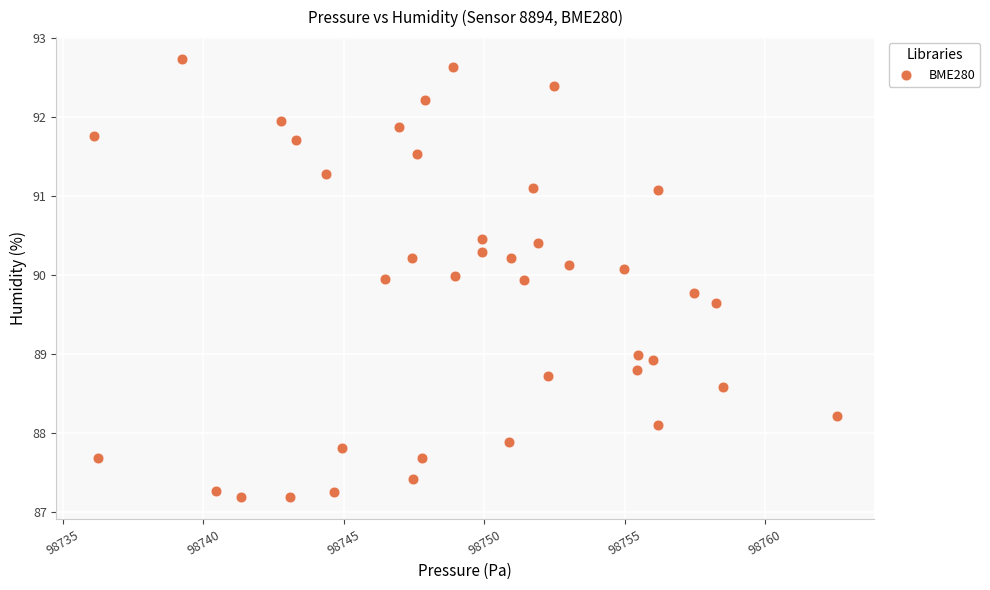

What is the range of Y values (max minus min)?

5.5